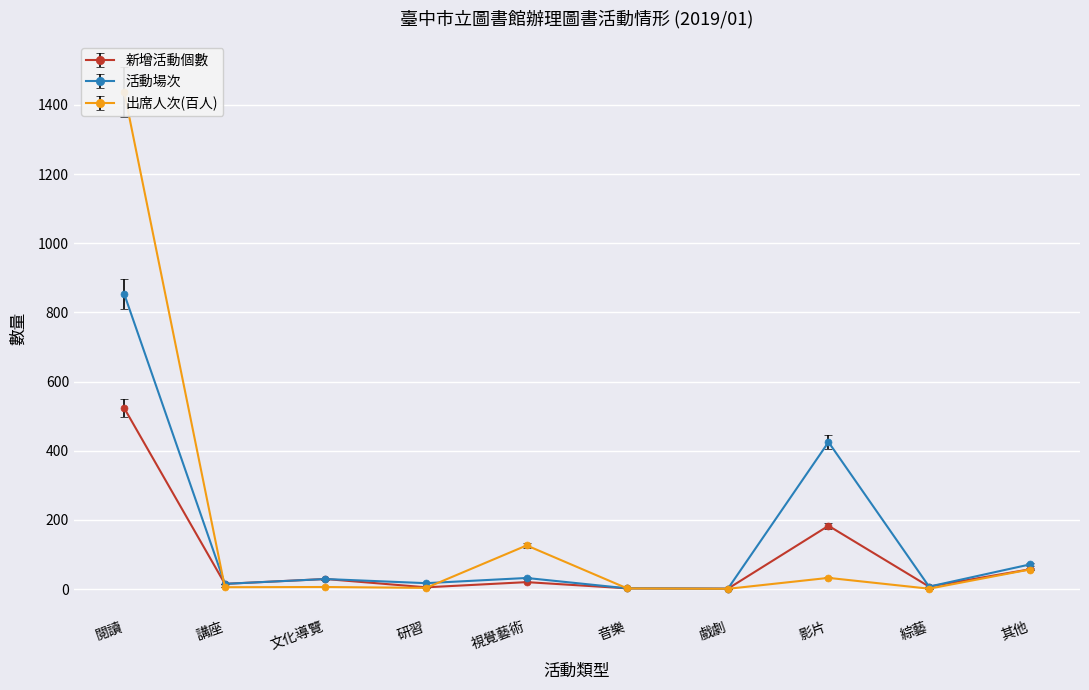

Is it true that 出席人次(百人) equals 30.7 at 影片?

True